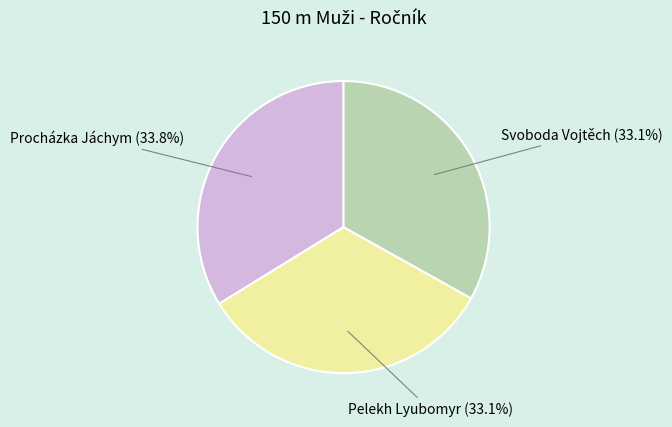

True or false: Svoboda Vojtěch accounts for 46% of the total.

False